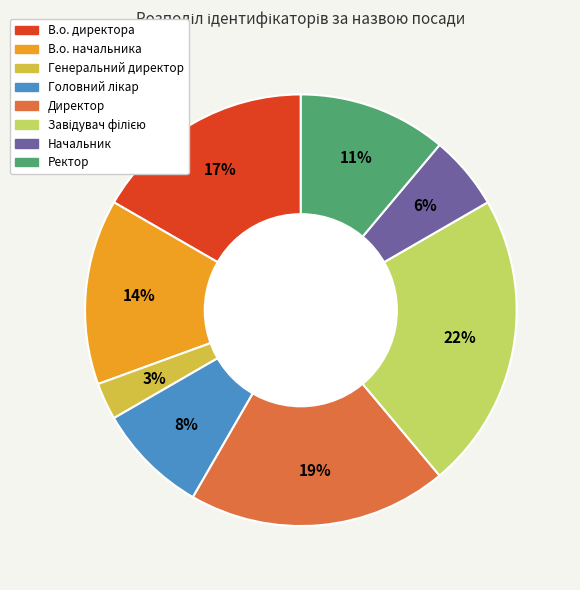

Do Генеральний директор and Директор together represent more than half of the pie?

No